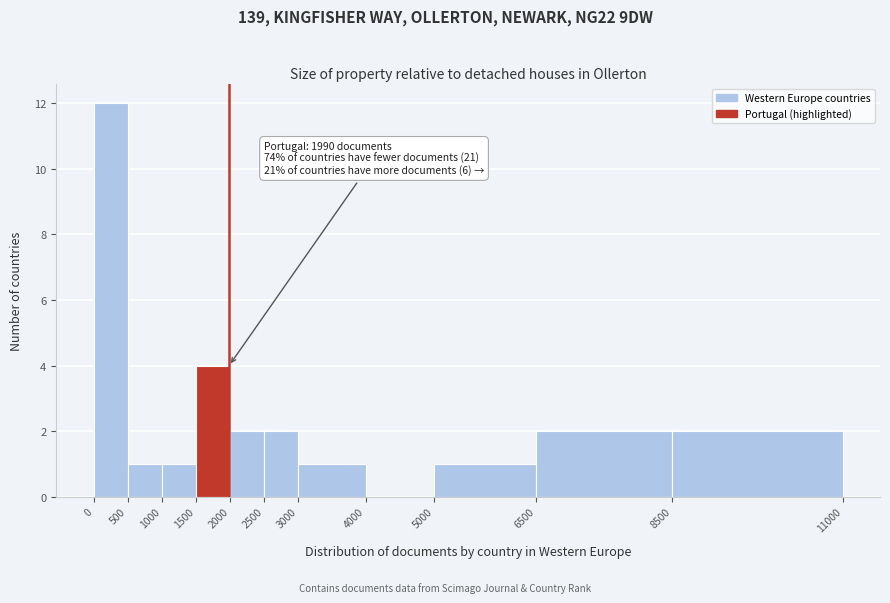

Over which range of the x-axis is the bar tallest?

0 to 500